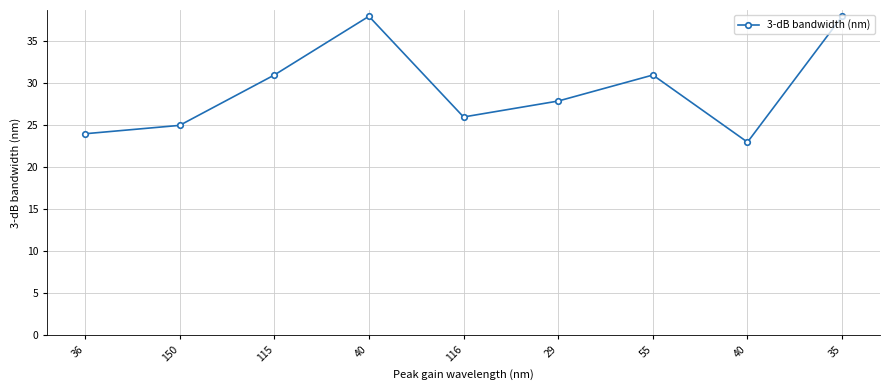

Which has a higher value, 29 or 36?

29